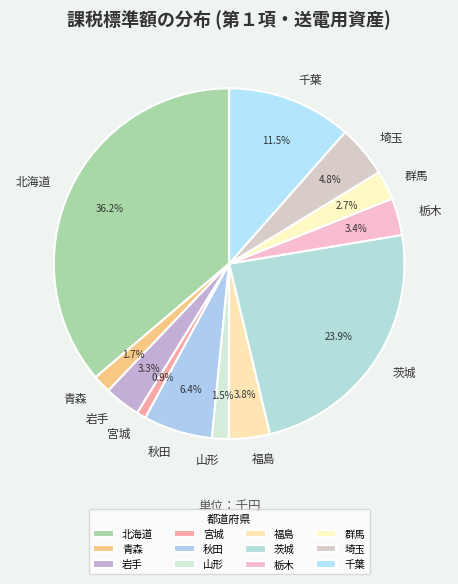

Combined, do 群馬 and 岩手 account for over 50%?

No